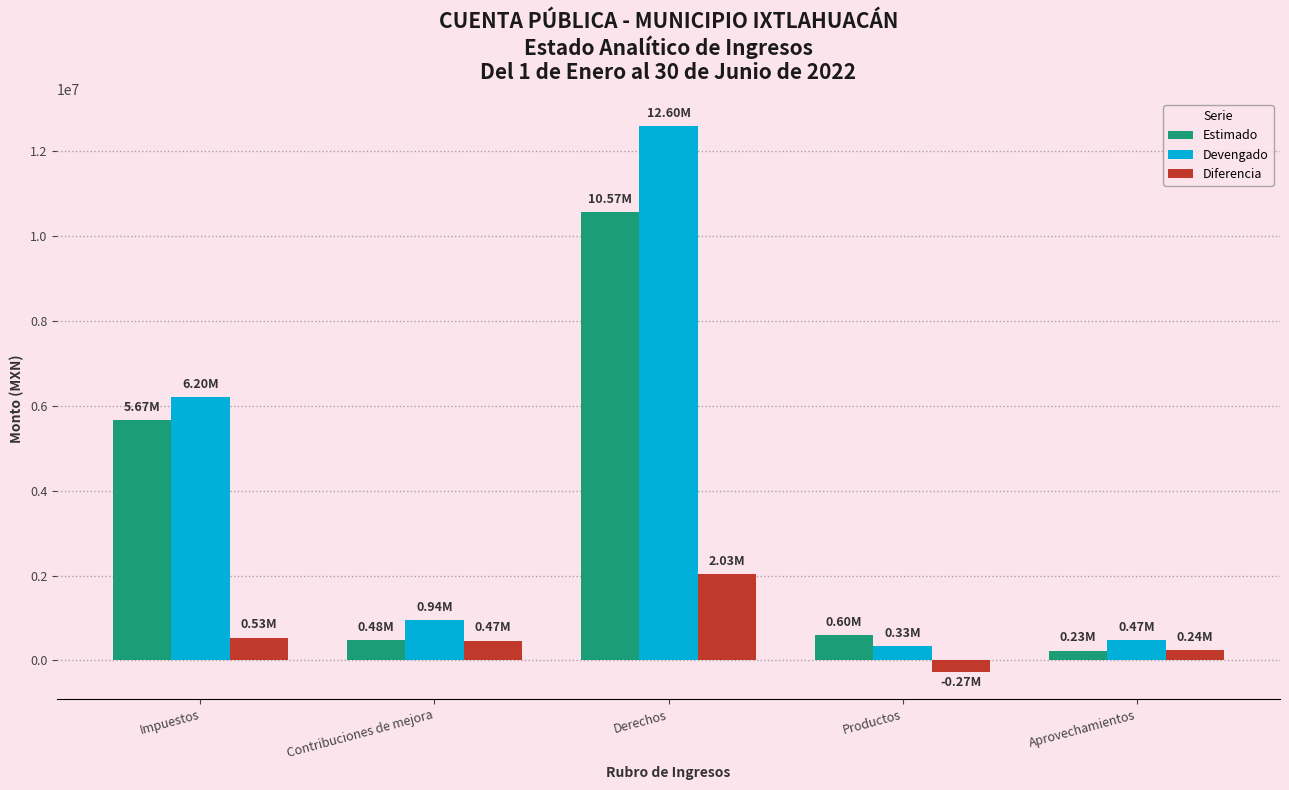

What position from the right is Aprovechamientos?

1